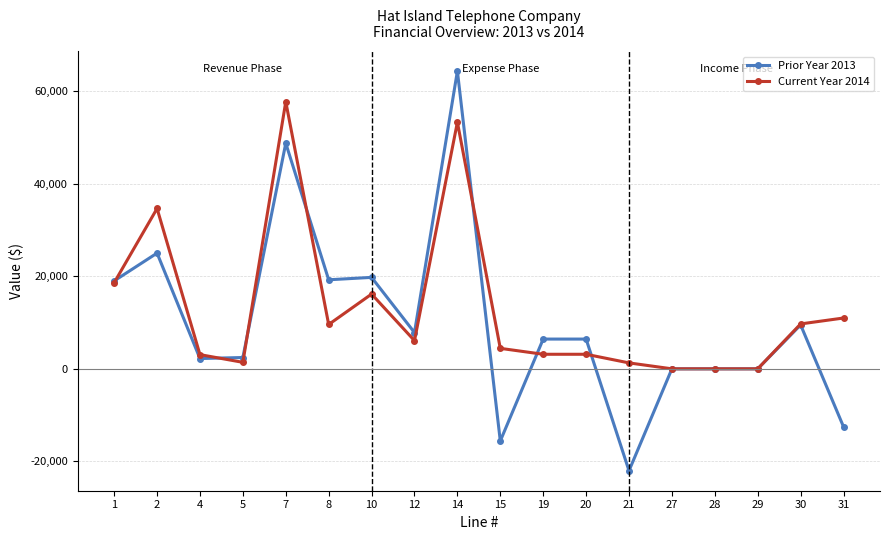

Which series has the widest spread of values?

Prior Year 2013